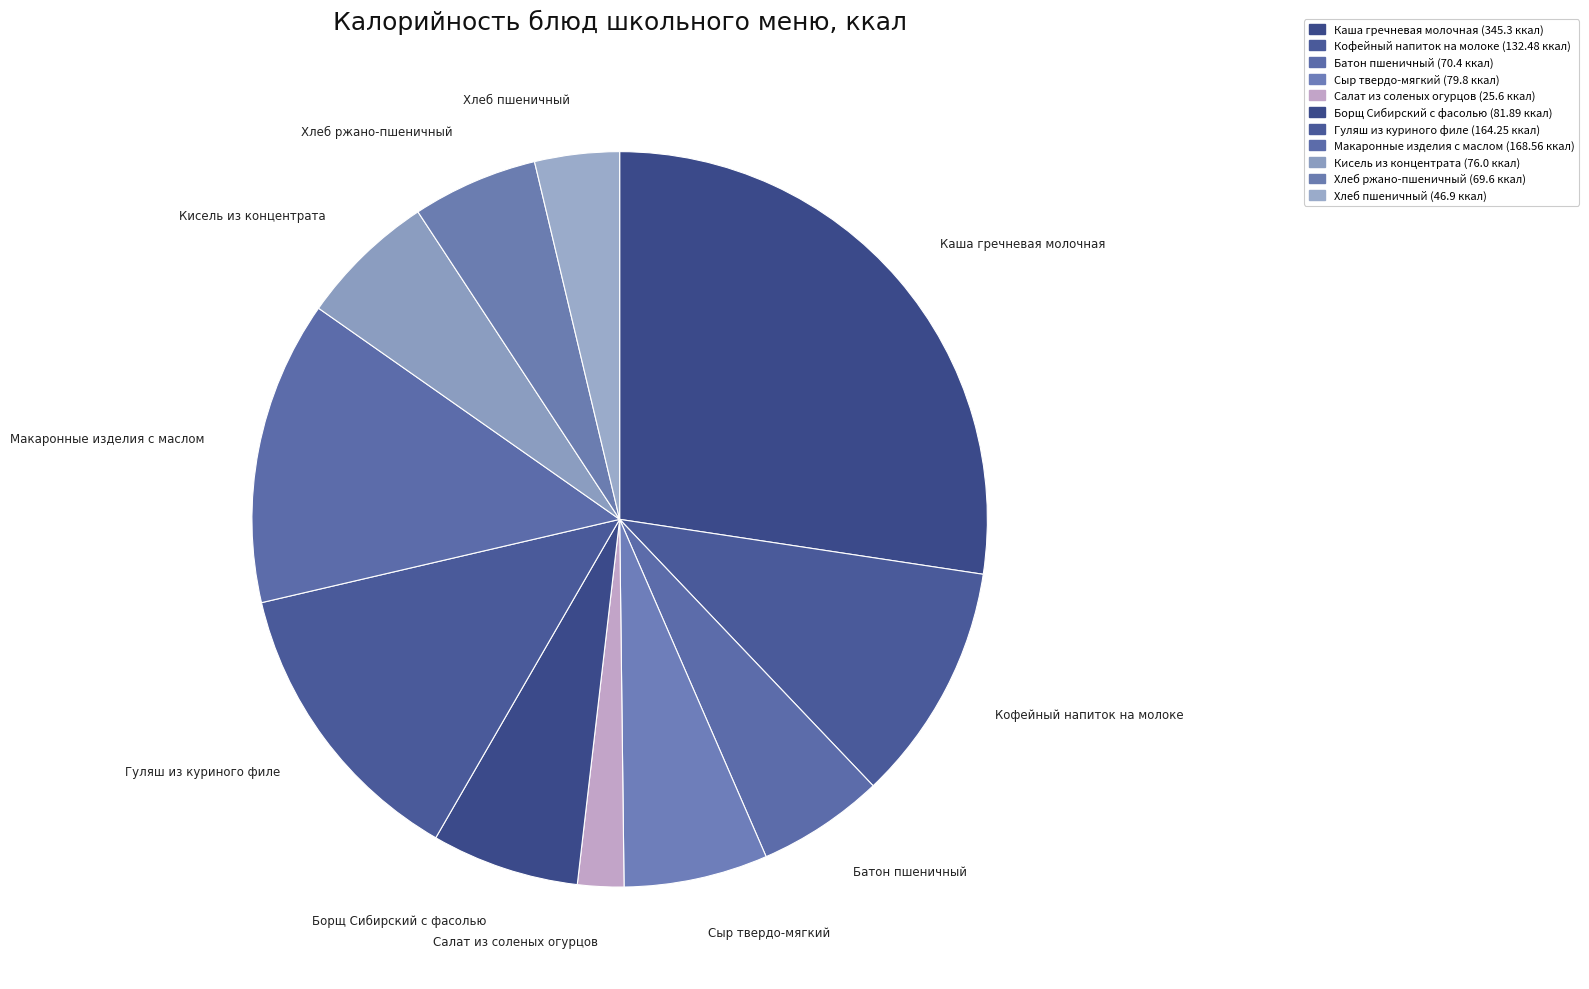

Which slice is the smallest?

Салат из соленых огурцов